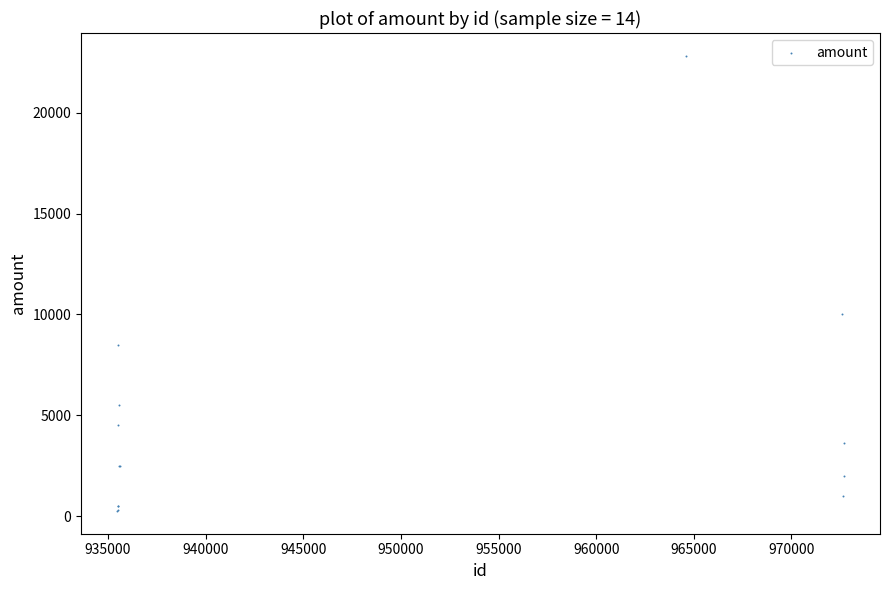

What Y value in the scatter plot is closest to 11544?

10000.8